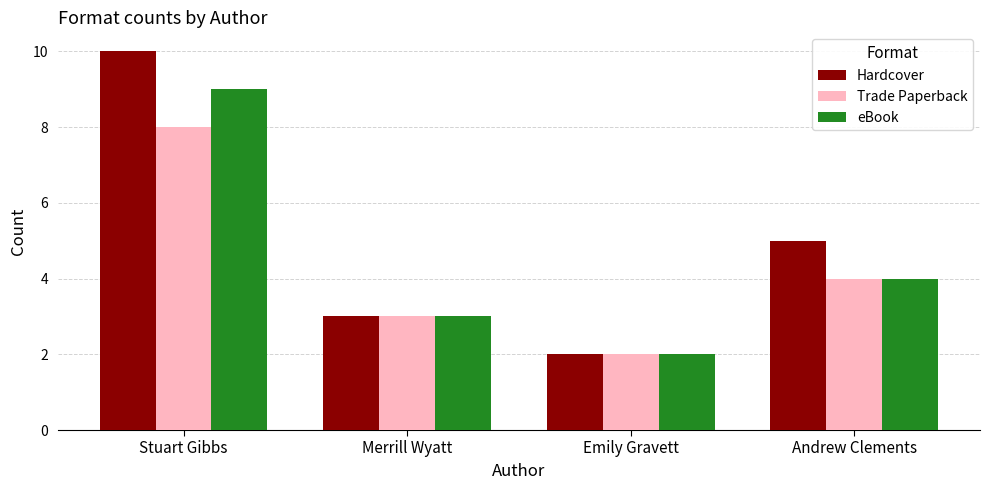

Rank the categories by Trade Paperback value from highest to lowest.

Stuart Gibbs, Andrew Clements, Merrill Wyatt, Emily Gravett